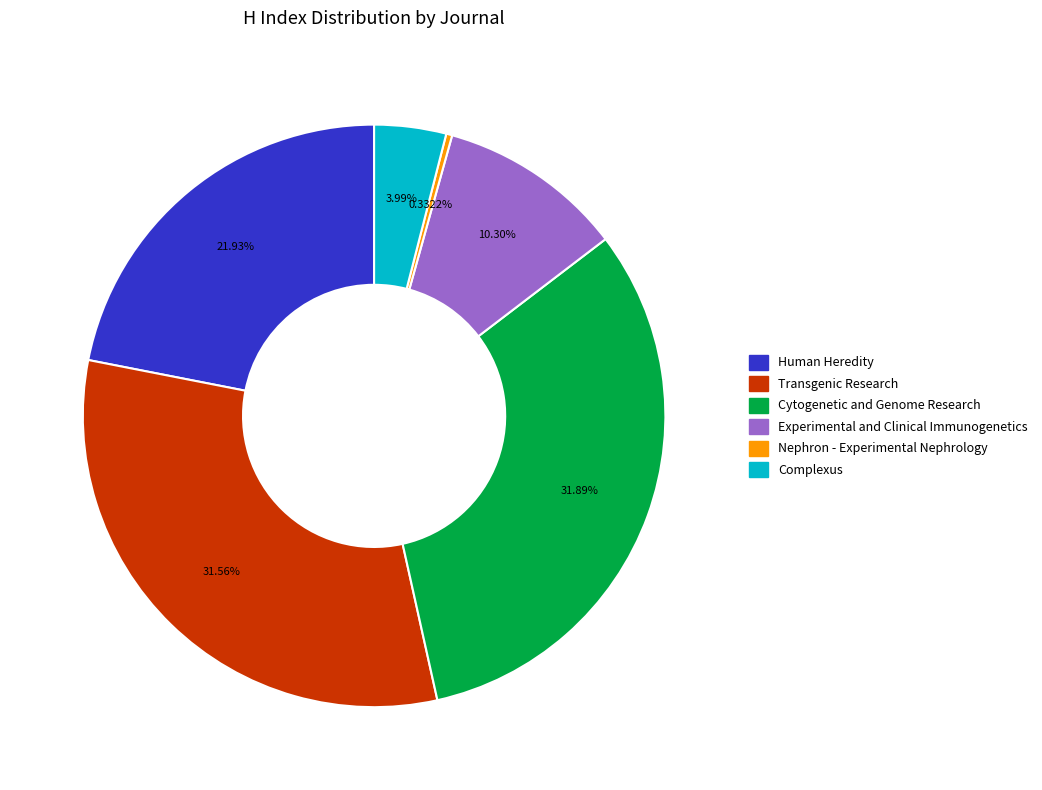

To the nearest percent, what is the average slice percentage?

17%